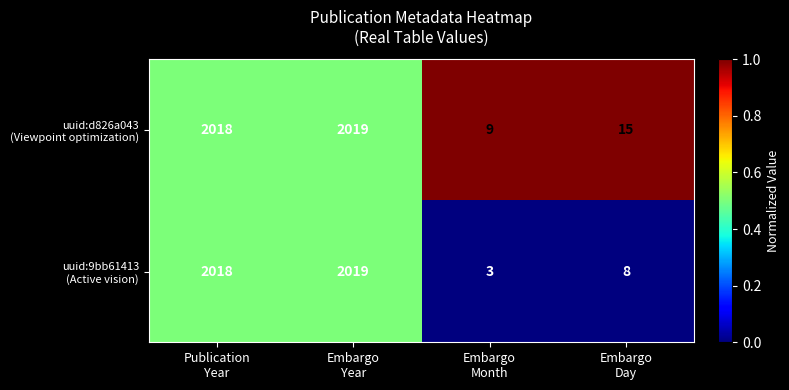

What is the minimum value shown in the chart?

3